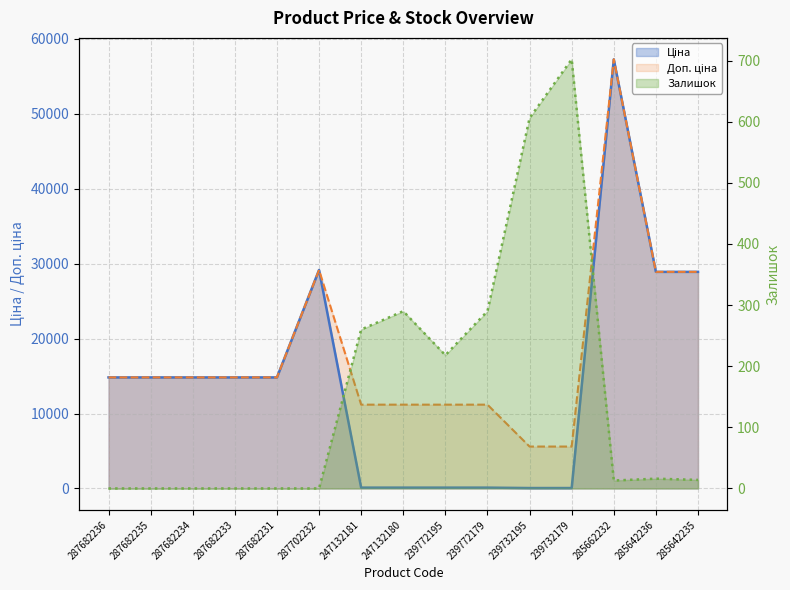

How many lines are shown in the chart?

3